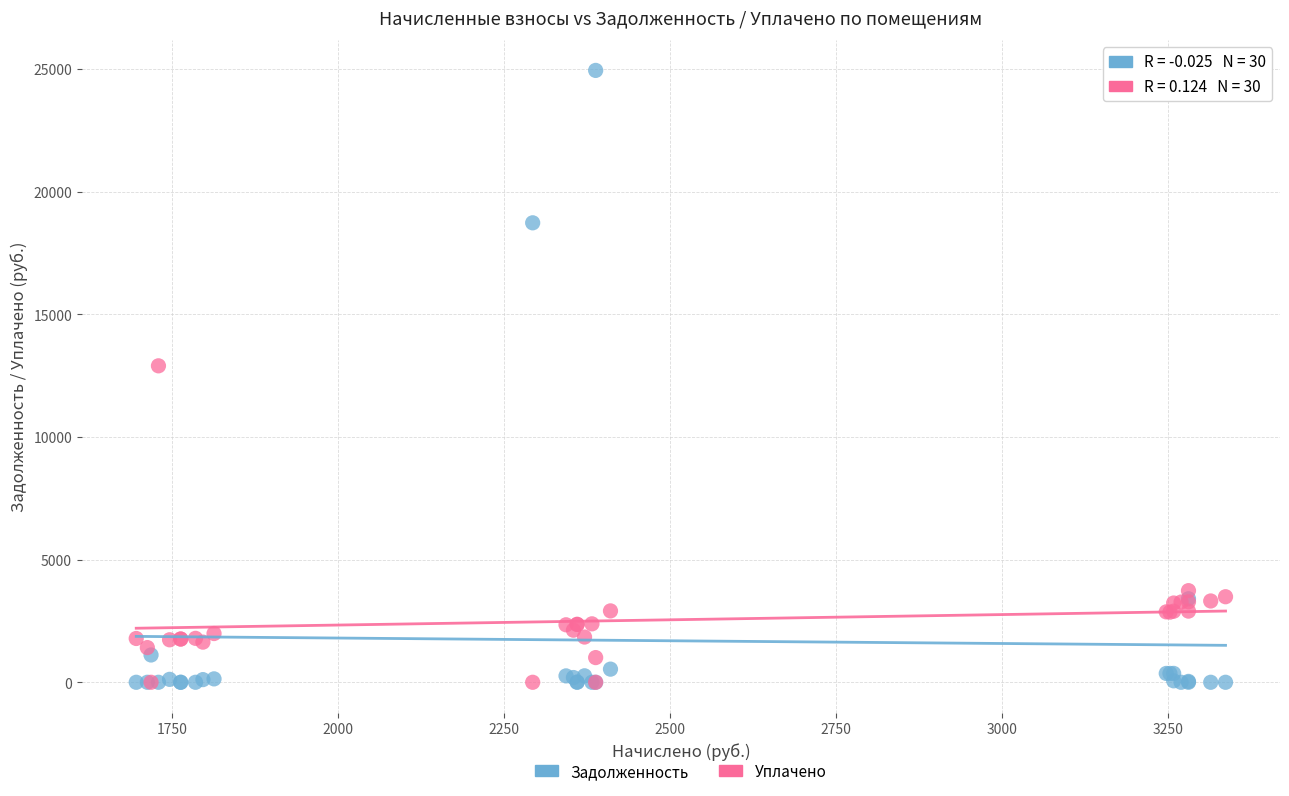

In the Задолженность series, what Y value is closest to 12471?

18730.7